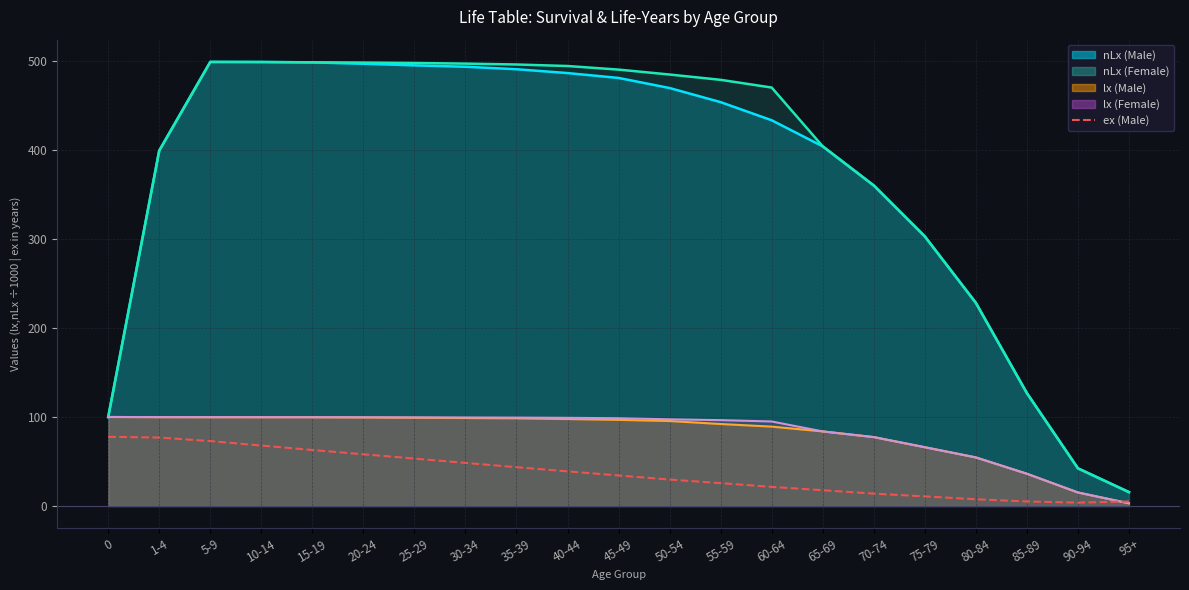

Is it true that the value at 55-59 is 39.5?

False